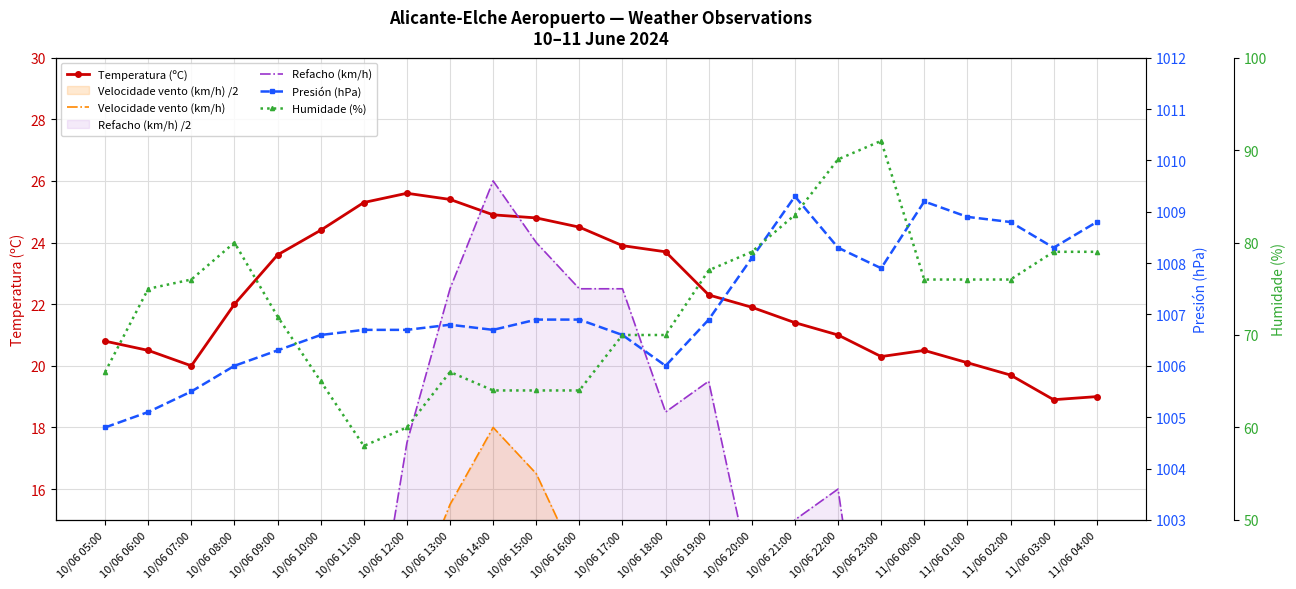

Which series has the largest total across all categories?

Presión (hPa)